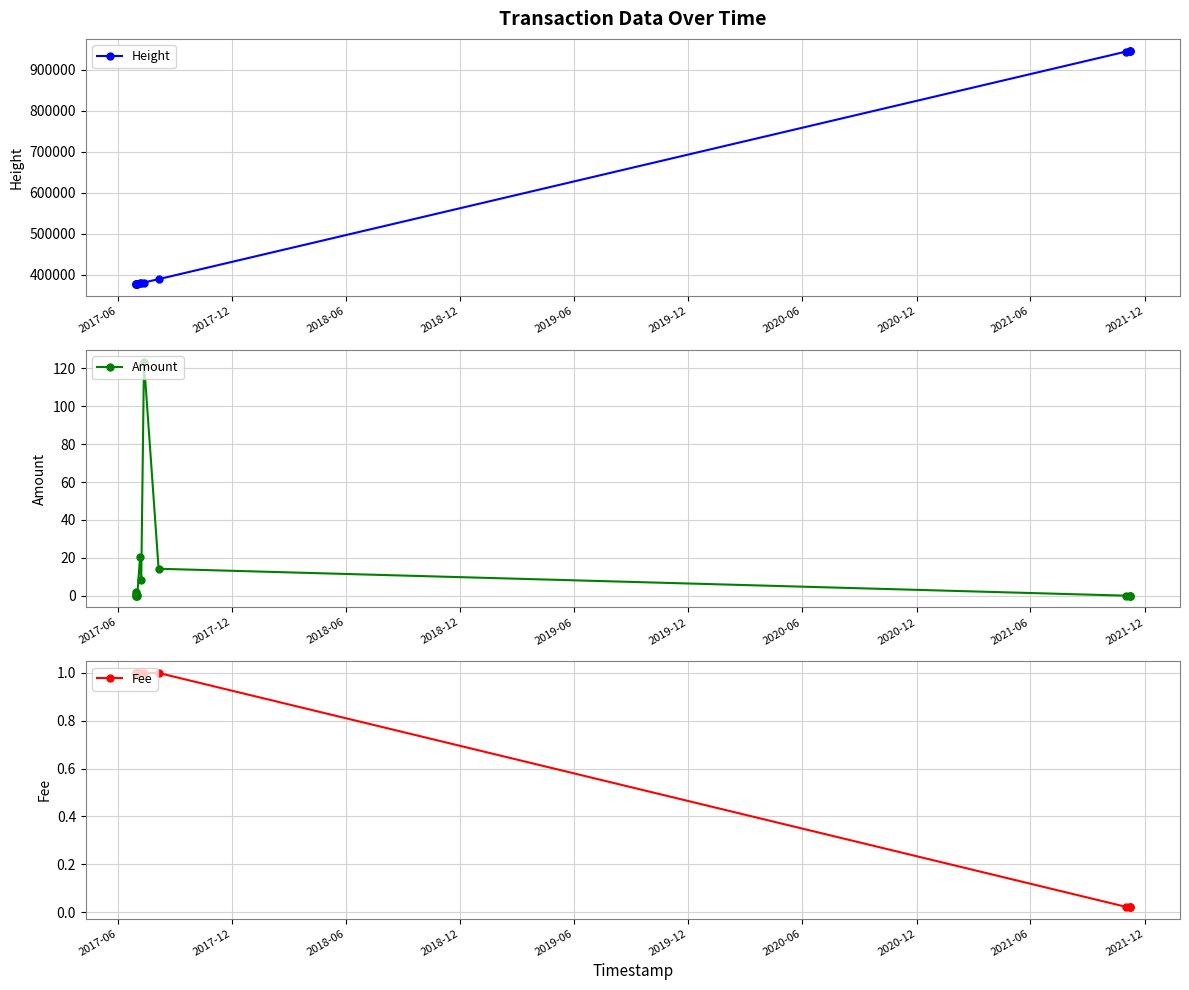

True or false: Fee and Height cross at least once.

False